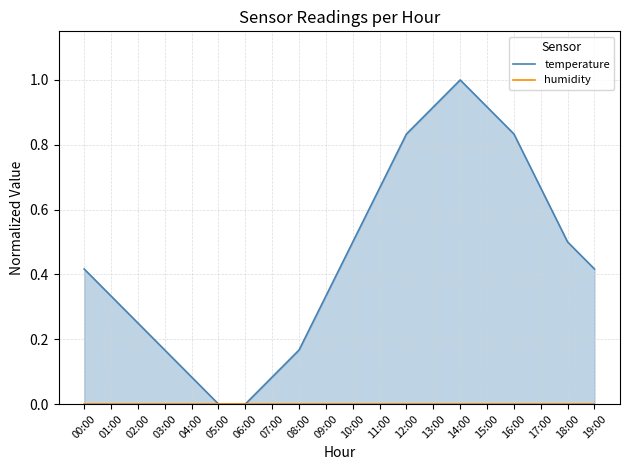

Is it true that humidity equals 0.0 at 07:00?

True